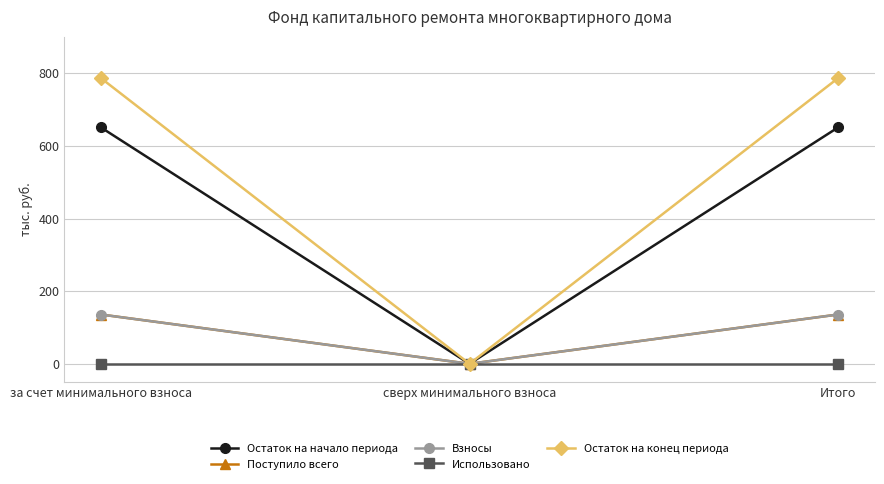

Does the chart display data point markers on the line(s)?

Yes